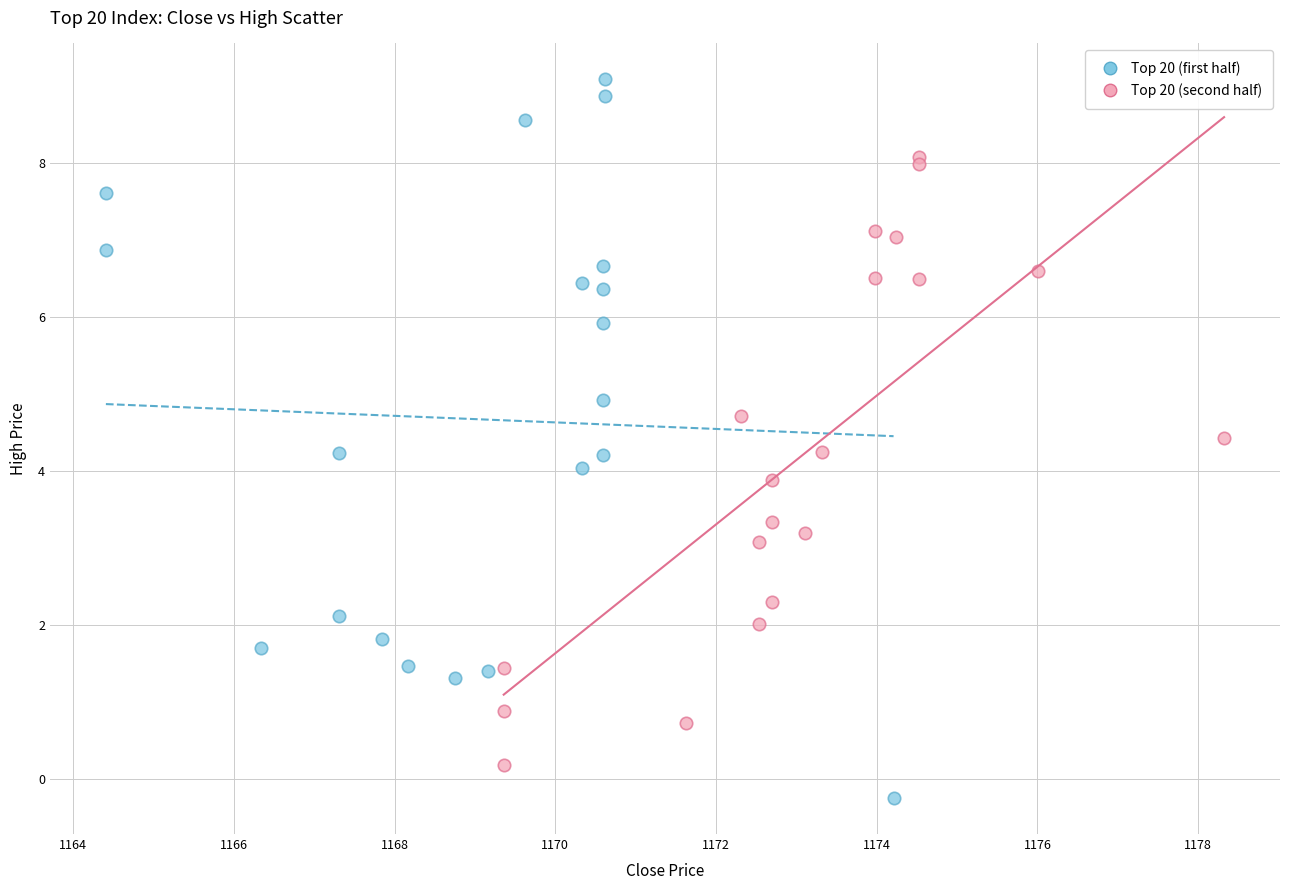

Which series reaches the minimum Y coordinate?

Top 20 (first half)